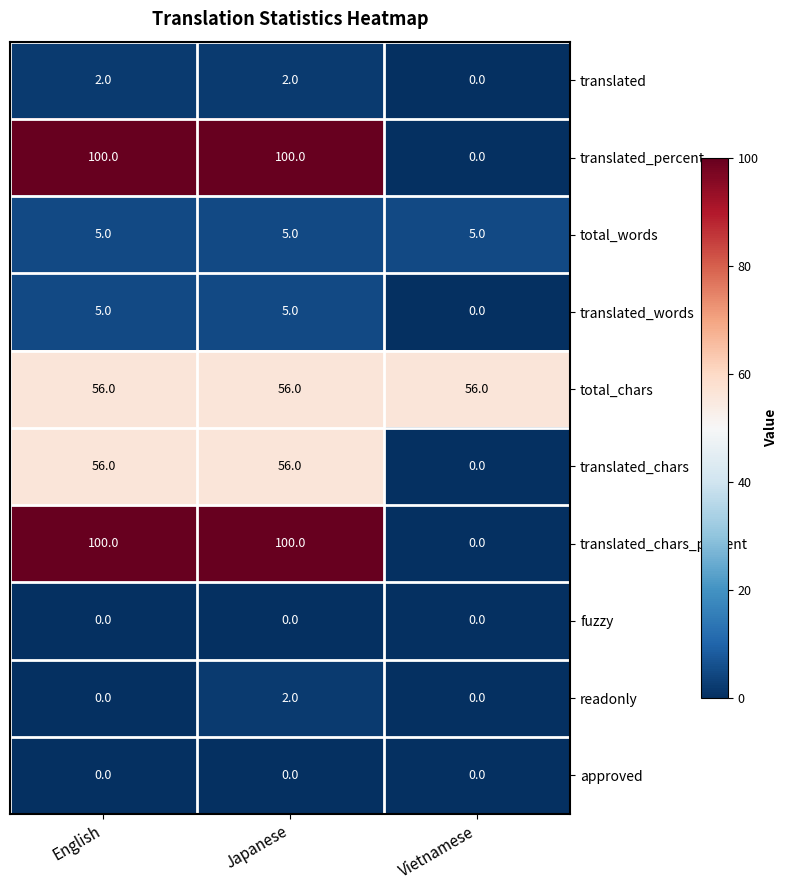

What is the maximum value for translated_percent?

100